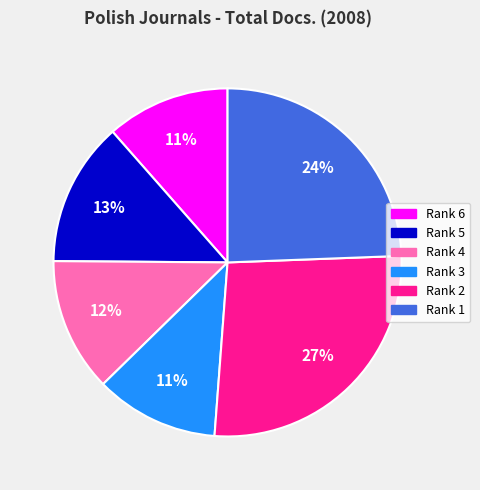

Combined, do Rank 6 and Rank 3 account for over 50%?

No